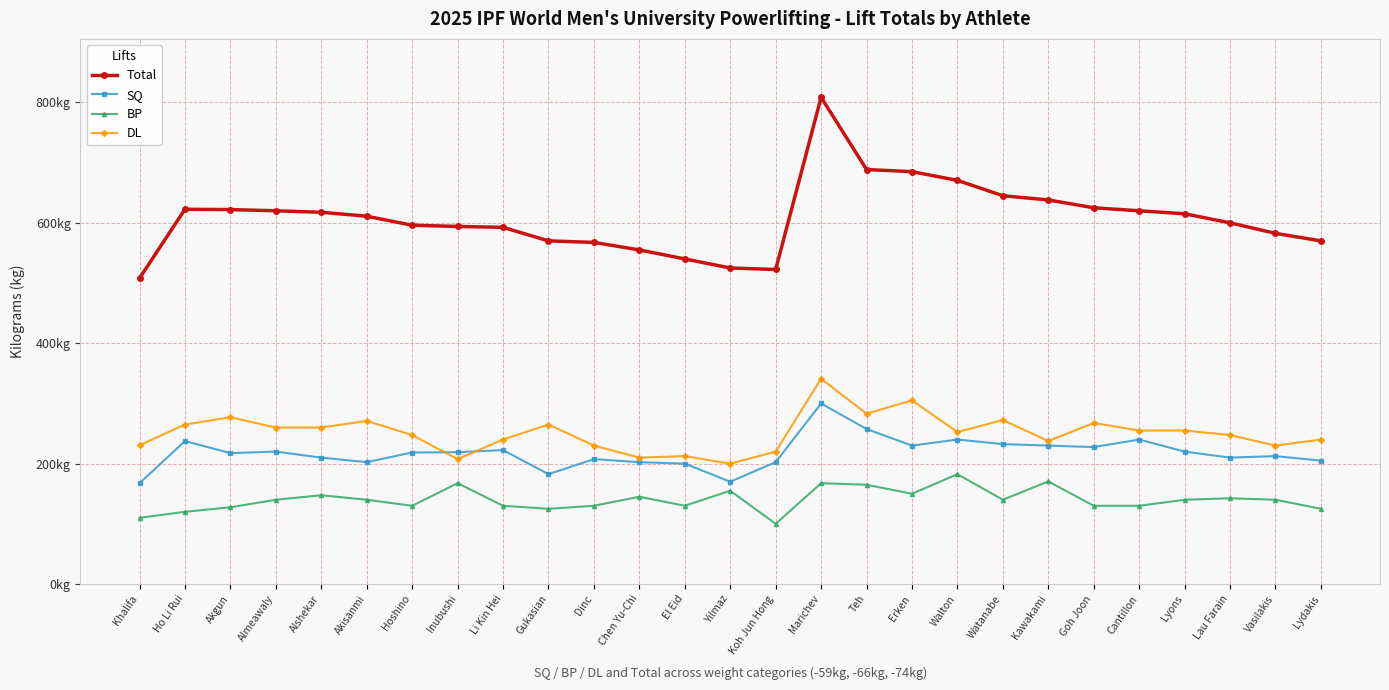

What is the sum of the SQ values at Kawakami and Erken?

460.0